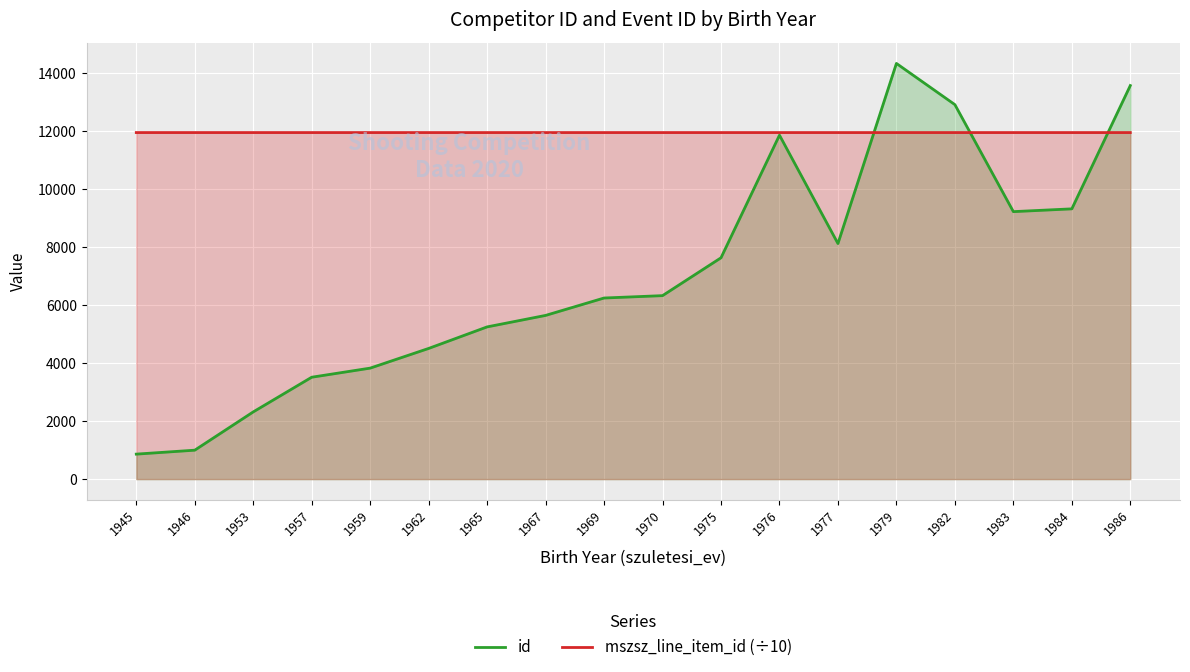

Reading right to left, what are all the values shown in this chart?

id: 13573.0	9321.0	9225.0	12915.0	14336.0	8124.0	11862.0	7633.0	6328.0	6246.0	5646.0	5250.0	4507.0	3828.0	3514.0	2318.0	998.0	862.0
mszsz_line_item_id (÷10): 11952.2	11952.2	11952.3	11952.3	11952.2	11952.2	11952.3	11952.2	11952.3	11952.2	11952.3	11952.2	11952.2	11952.3	11952.3	11952.3	11952.3	11952.3